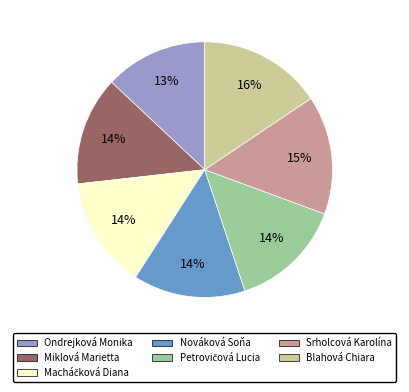

What percentage is the Ondrejková Monika slice, to the nearest percent?

13%